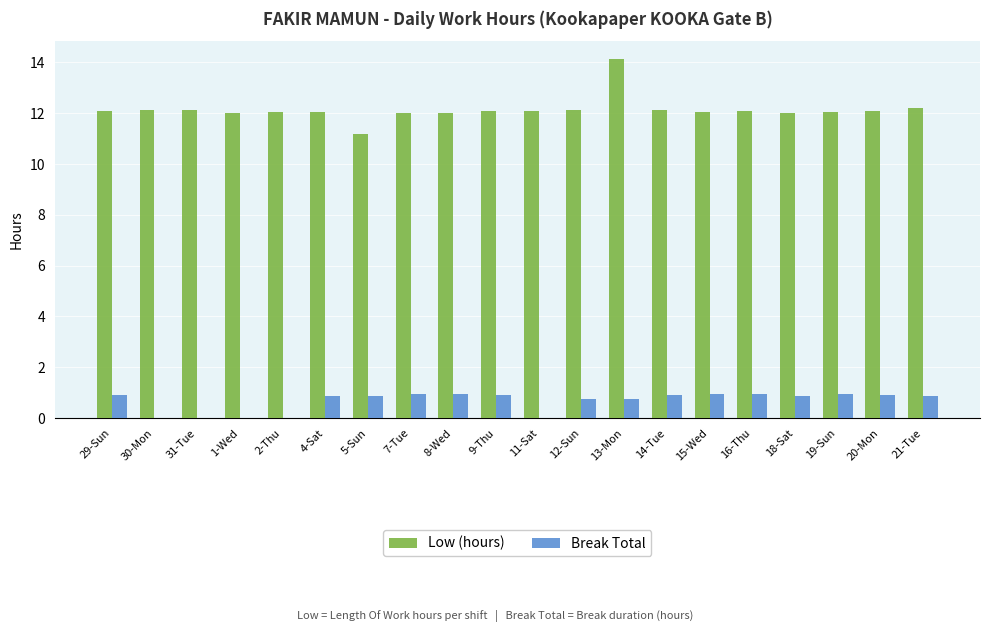

At which category is the sum across all series the highest?

13-Mon